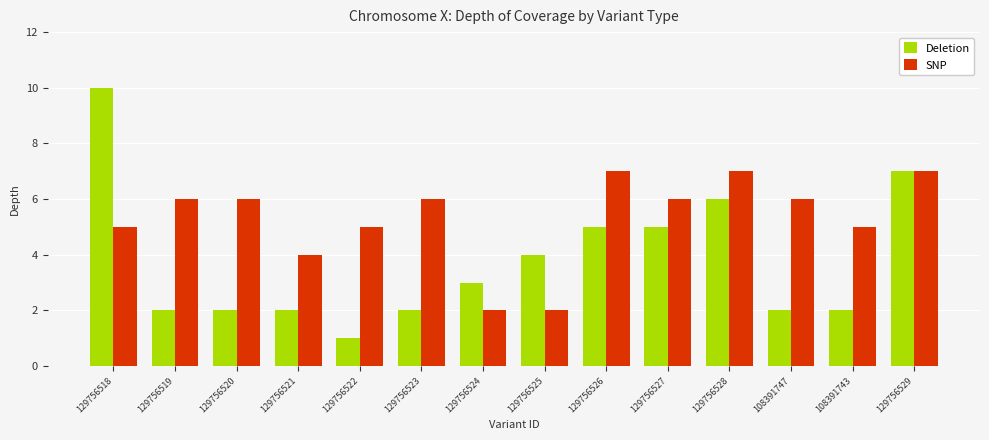

How many data points does each series have?

14